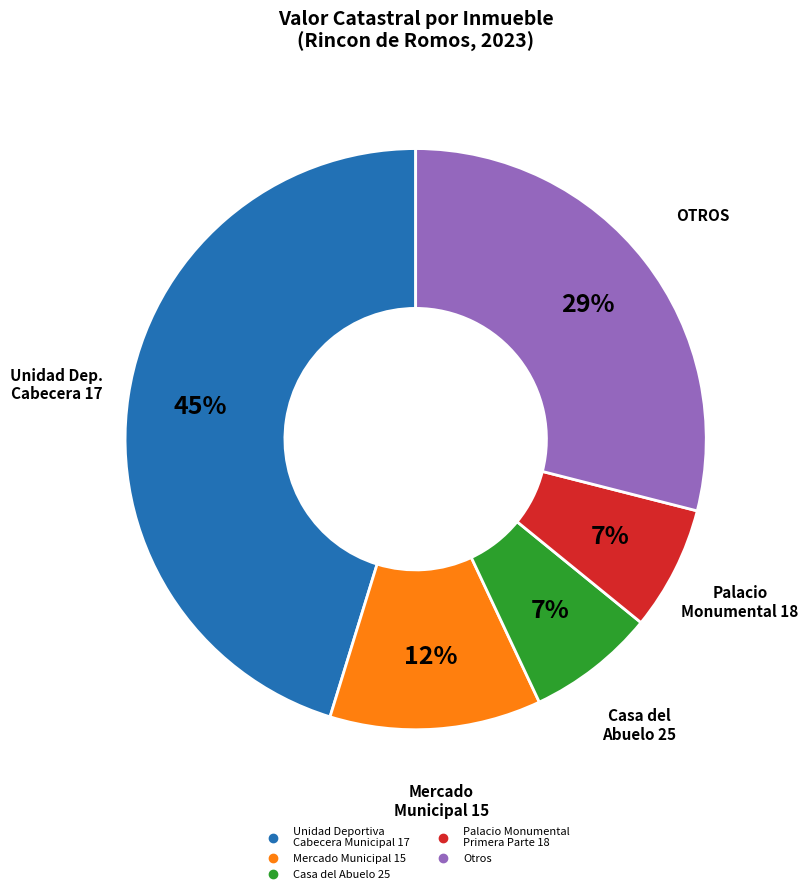

Does any single category account for the majority?

No